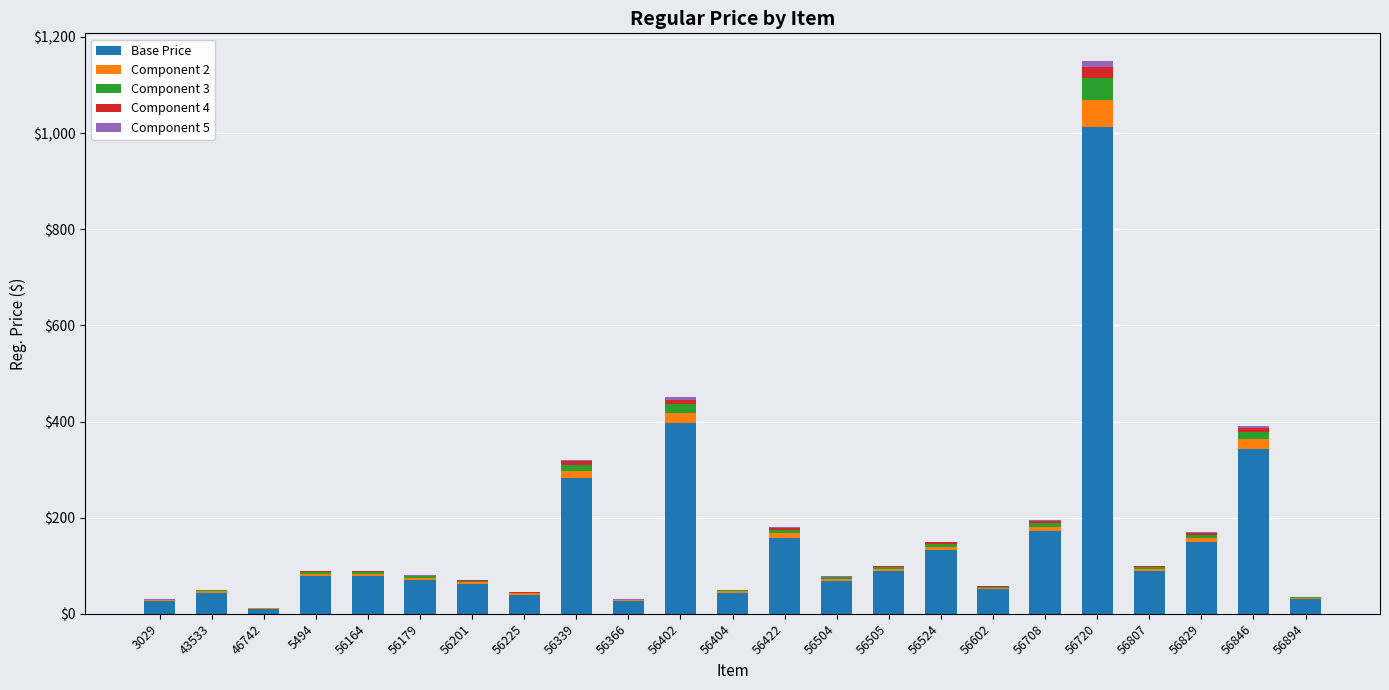

At which category is the sum across all series the highest?

56720